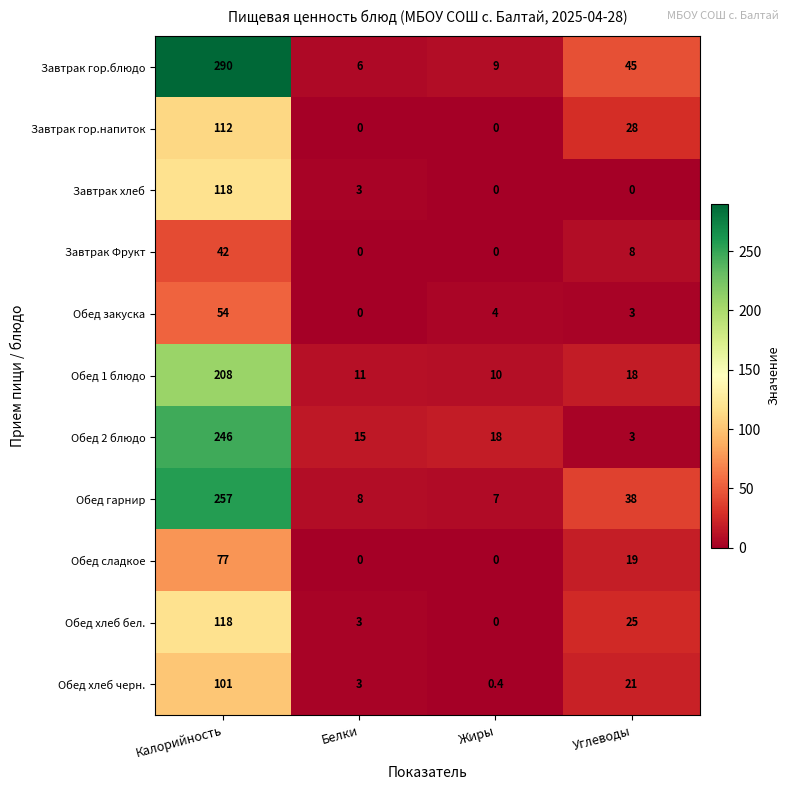

Which category has the highest value across all series?

Калорийность